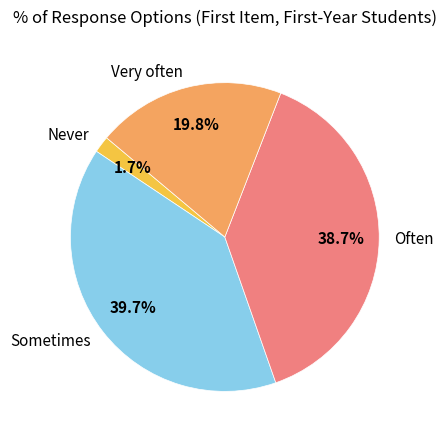

How many slices are in this pie chart?

4